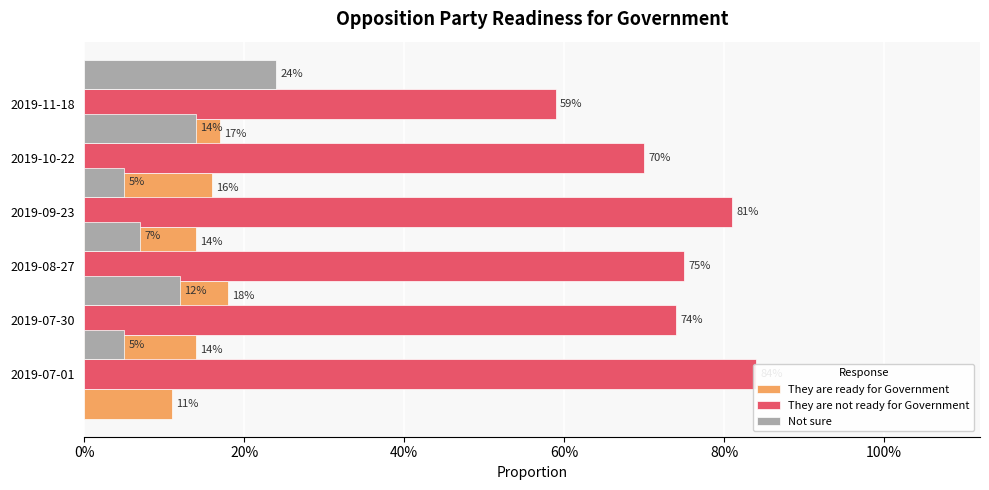

True or false: Not sure has a value of 0.1 at 100%.

False